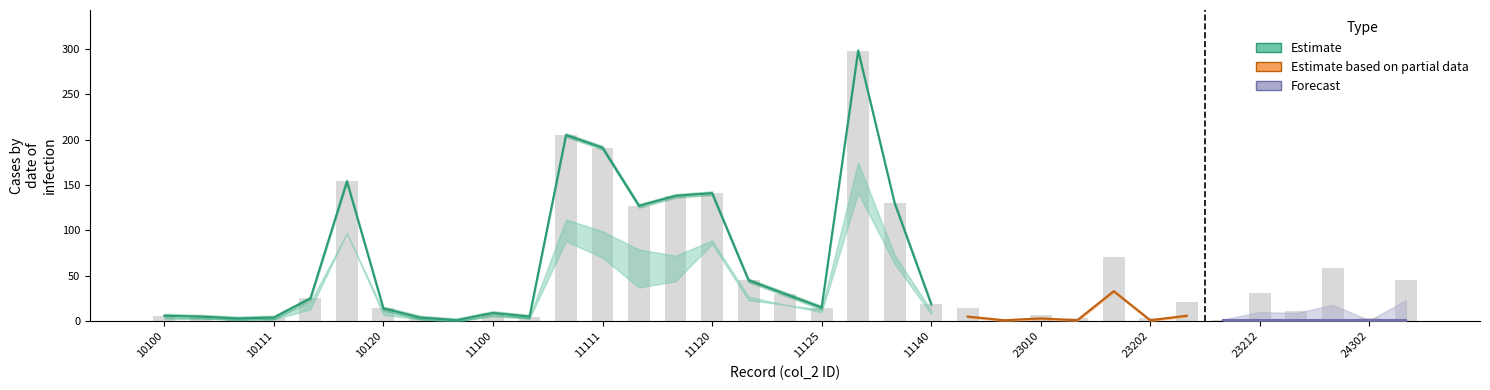

Are the bars grouped side by side (vs. stacked)?

Yes